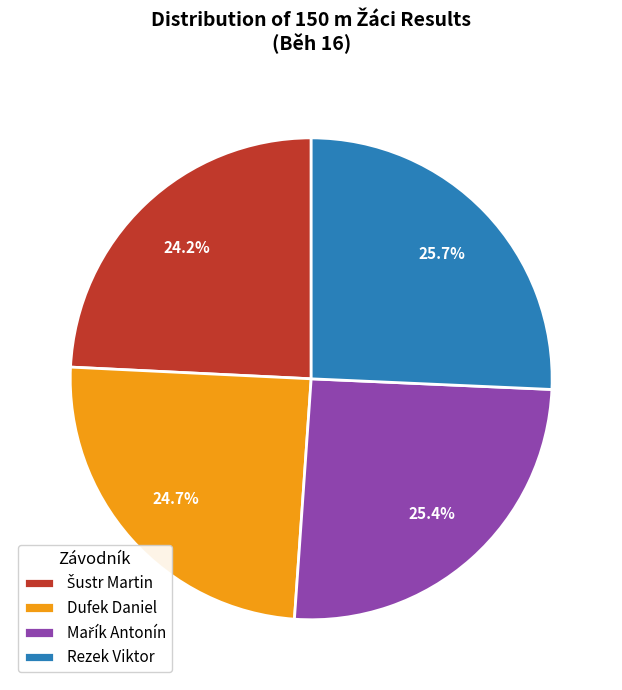

What portion of the pie excludes Dufek Daniel?

75.3%